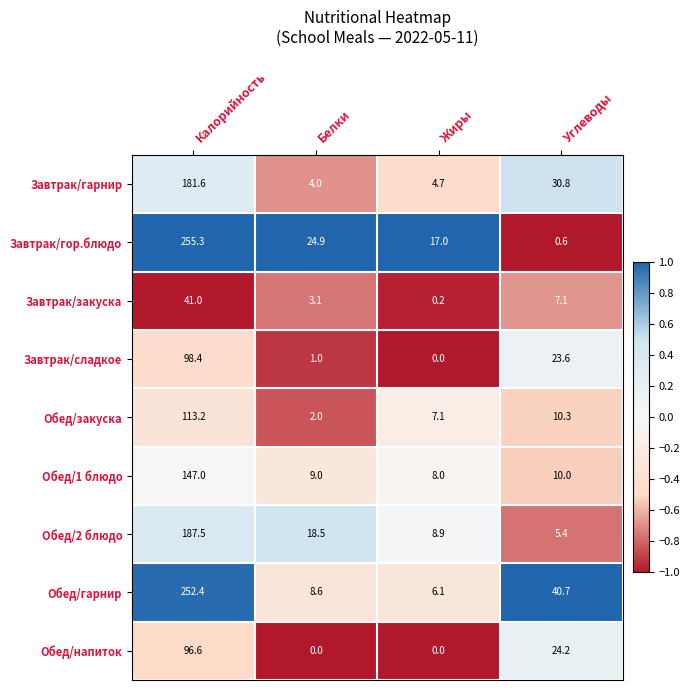

Which series has the largest total across all categories?

Обед/гарнир